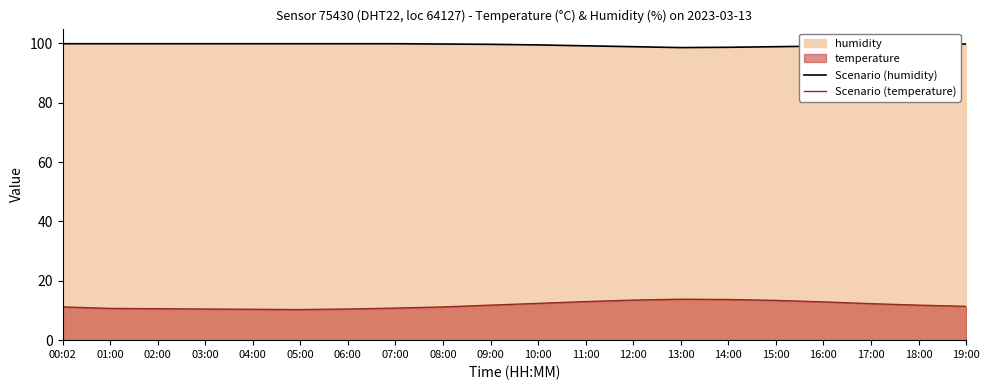

In Scenario (temperature), how many points are lower than both neighbors (excluding endpoints)?

1